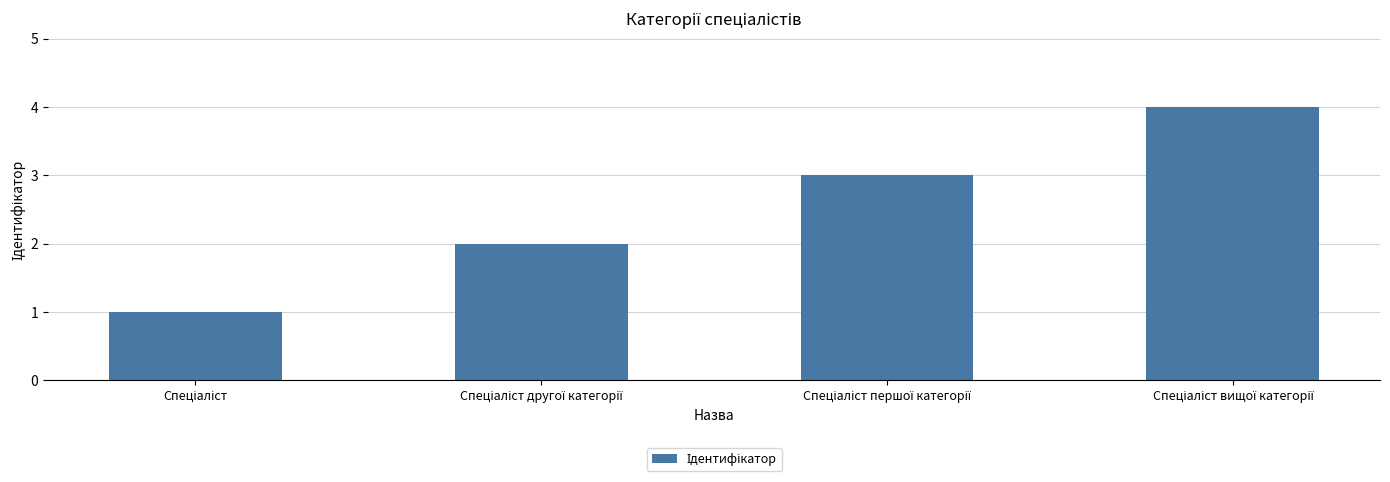

Reading left to right, transcribe all the data shown in this chart.

1	2	3	4